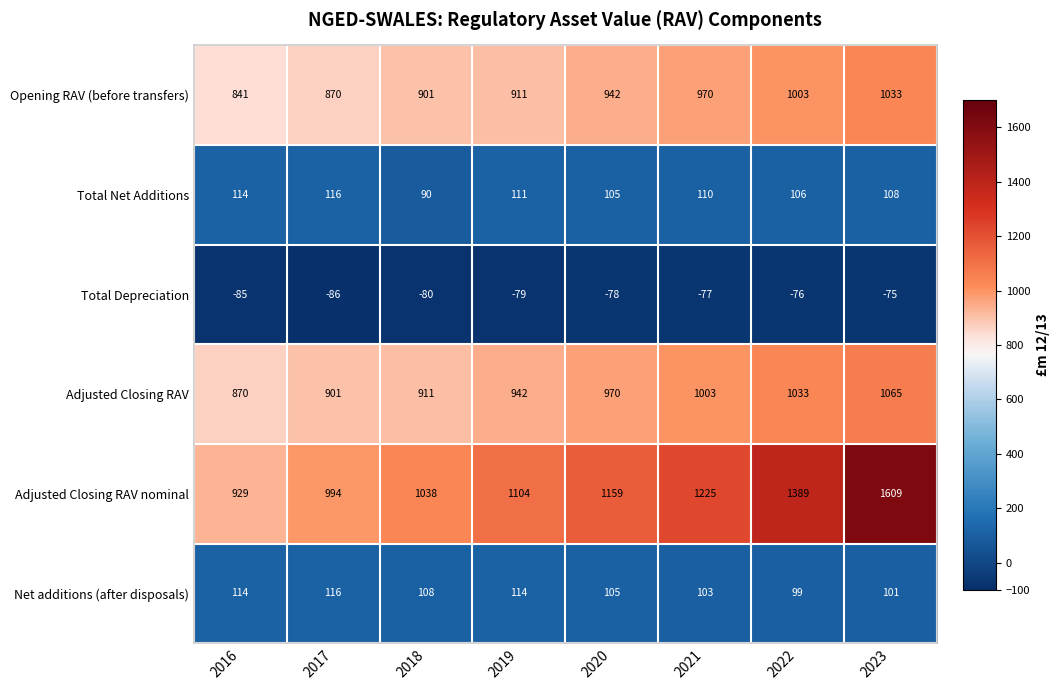

True or false: Total Depreciation has a value of -52 at 2019.

False